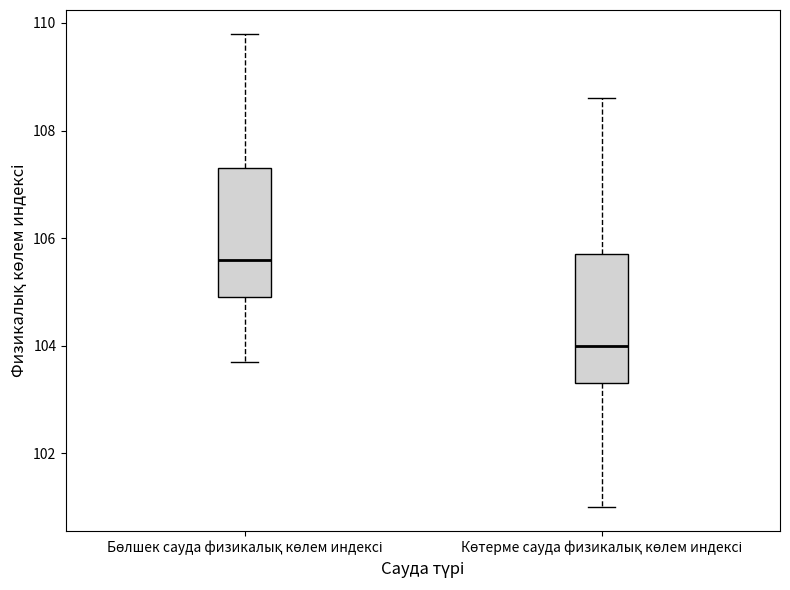

Reading left to right, read every box against the y-axis: the position of its median line, the range the box covers, and the ends of its whiskers. The values are not printed on the chart, so give them approximately, as read against the axis.

Бөлшек сауда физикалық көлем индексі: median 105.6, box 105.0 to 107.4, whiskers 103.8 to 109.8
Көтерме сауда физикалық көлем индексі: median 104.0, box 103.4 to 105.8, whiskers 101.0 to 108.6